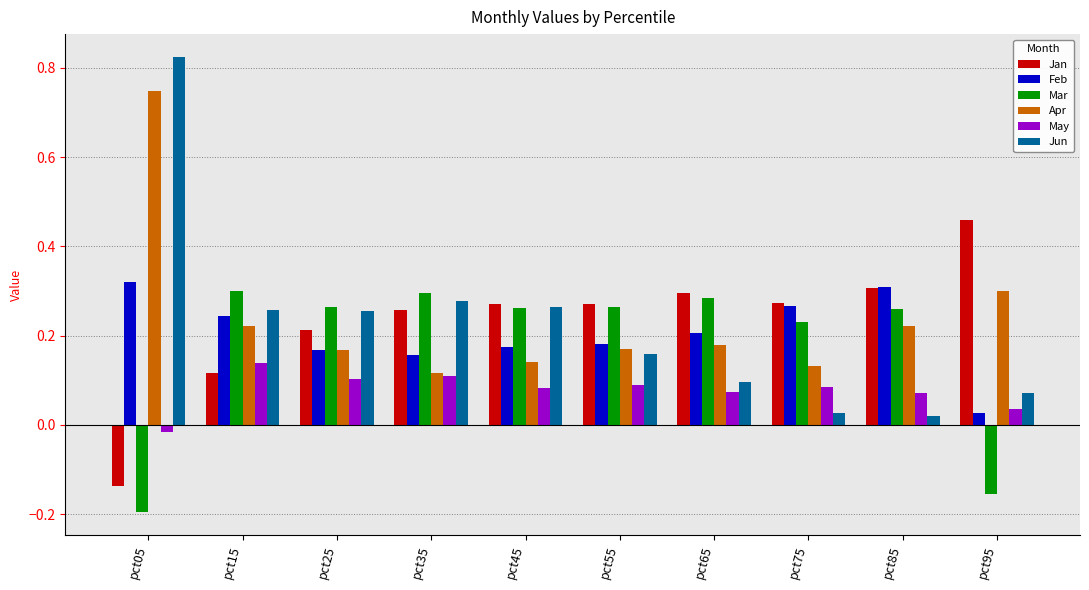

At pct05, list the series in order from smallest to largest.

Mar, Jan, May, Feb, Apr, Jun